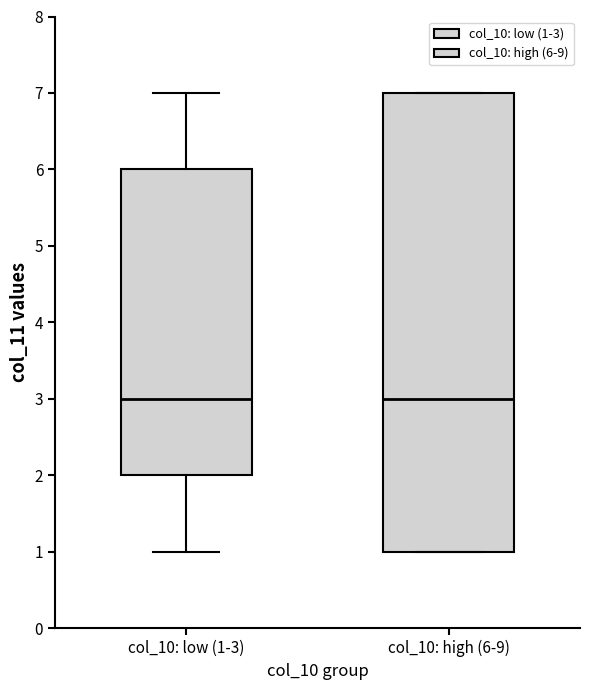

Reading left to right, transcribe this box plot: for each box, give where its median line is, the range the box spans, and where its two whiskers end, as read against the y-axis. The values are not printed on the chart, so give them approximately, as read against the axis.

col_10: low (1-3): median 3, box 2 to 6, whiskers 1 to 7
col_10: high (6-9): median 3, box 1 to 7, whiskers 1 to 7